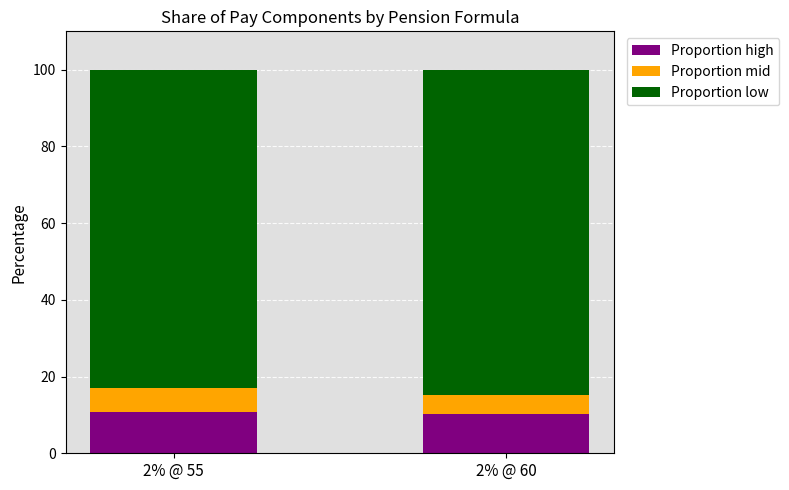

What is the total value across all series at 2% @ 60?

100.0